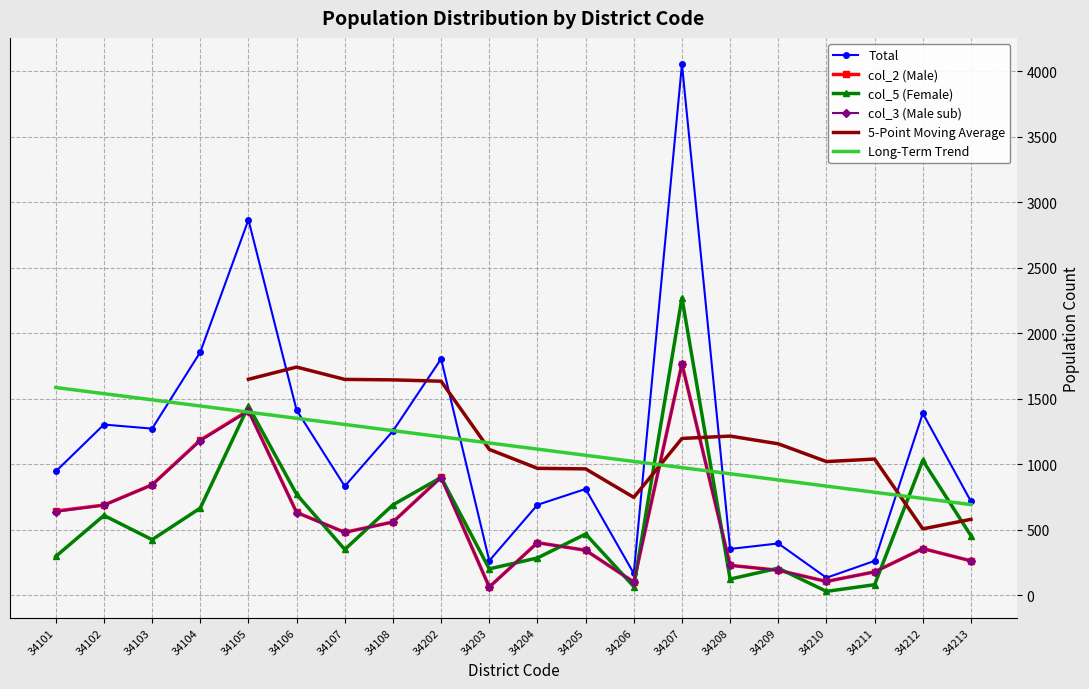

How many times do col_5 (Female) and col_3 (Male sub) cross each other?

11